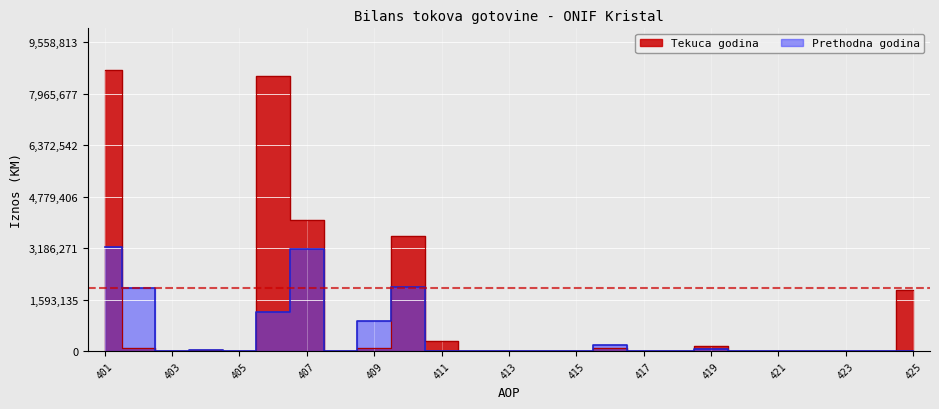

What is the total value across all series at 416?

295787.0